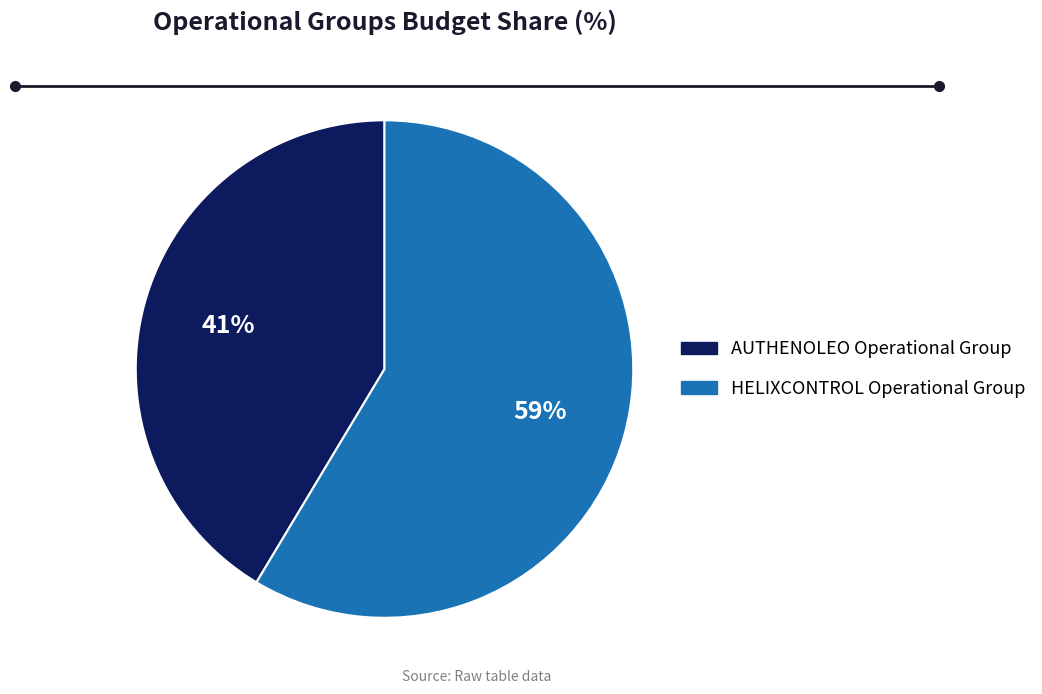

Do AUTHENOLEO Operational Group and HELIXCONTROL Operational Group together represent more than half of the pie?

Yes